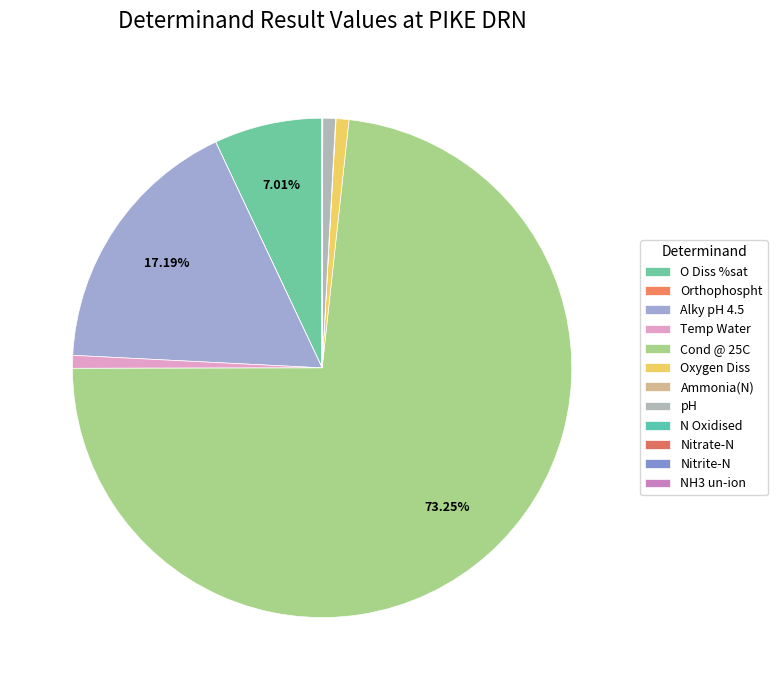

What is the smallest slice in the pie chart?

NH3 un-ion